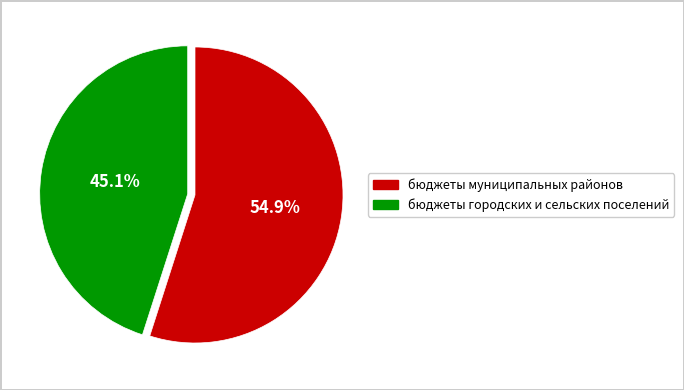

Is there any slice that represents more than half of the pie?

Yes